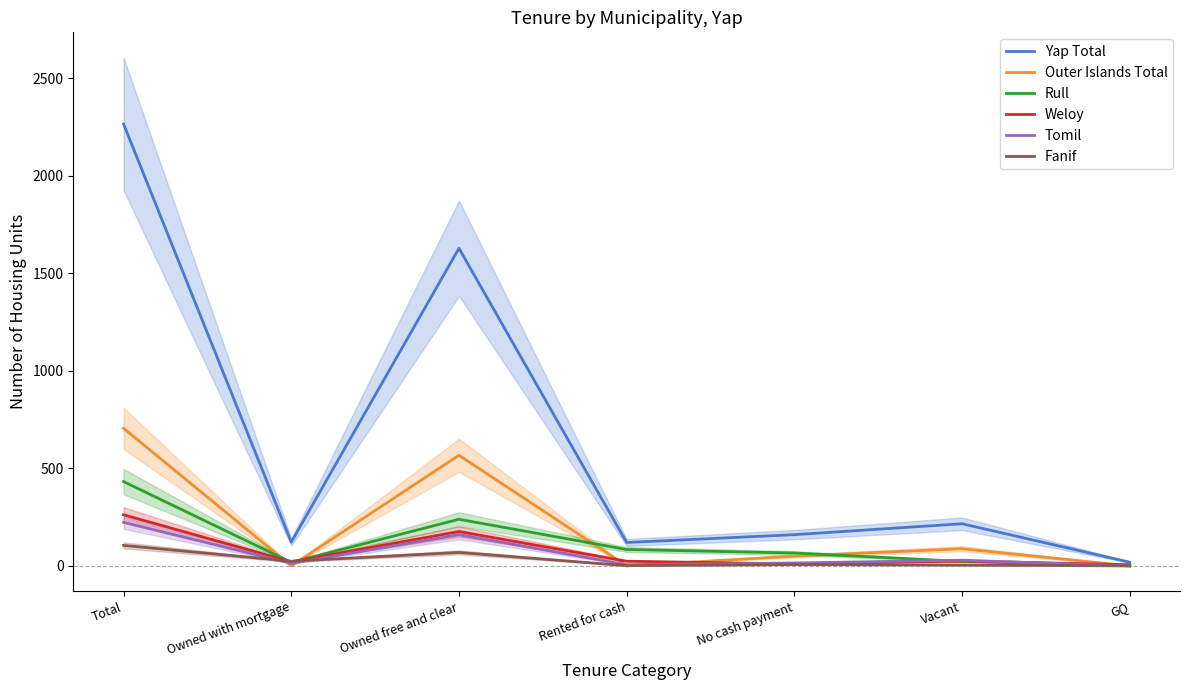

Which category has the lowest value across all series?

Owned with mortgage